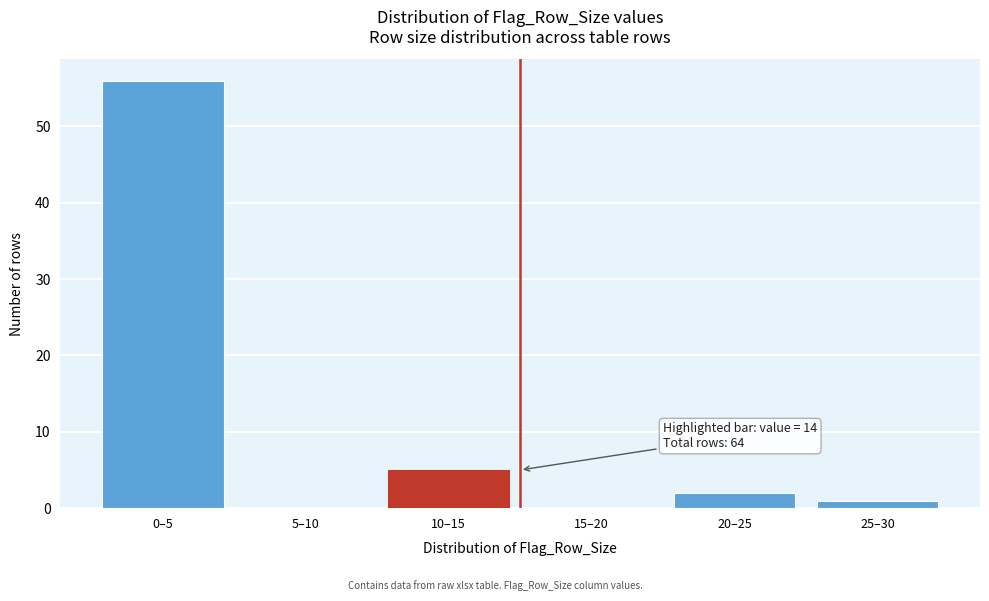

Reading right to left, what are all the values shown in this chart?

25–30=1	20–25=2	15–20=0	10–15=5	5–10=0	0–5=56